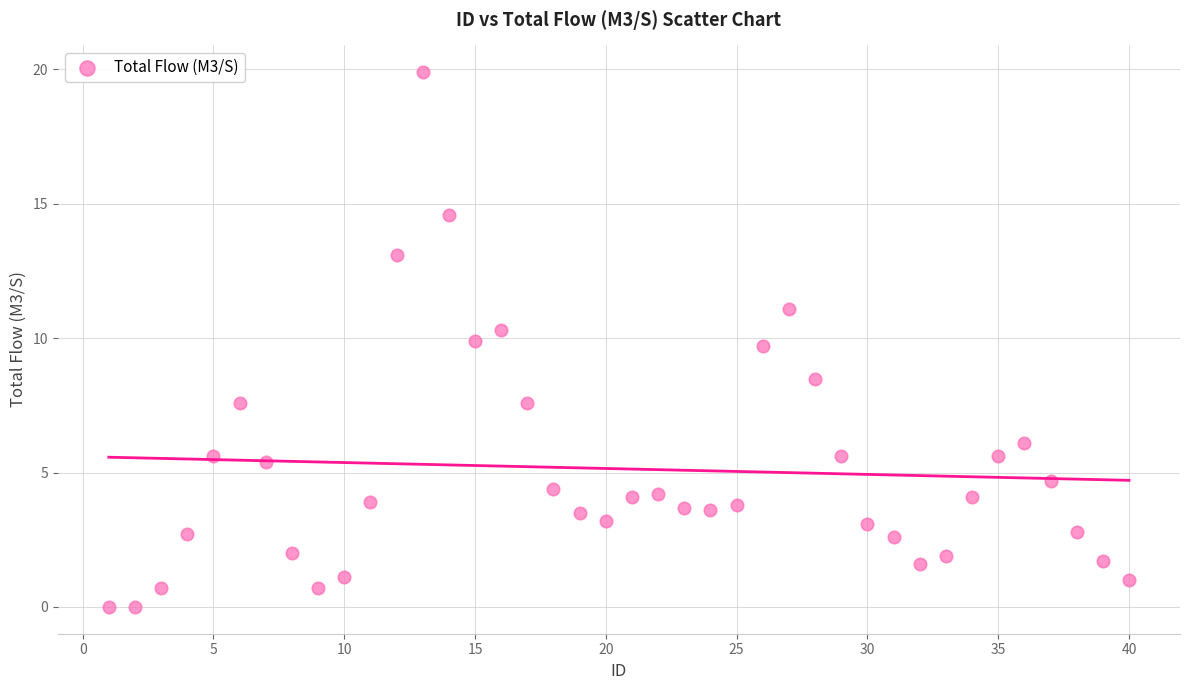

What is the range of Y values (max minus min)?

19.9